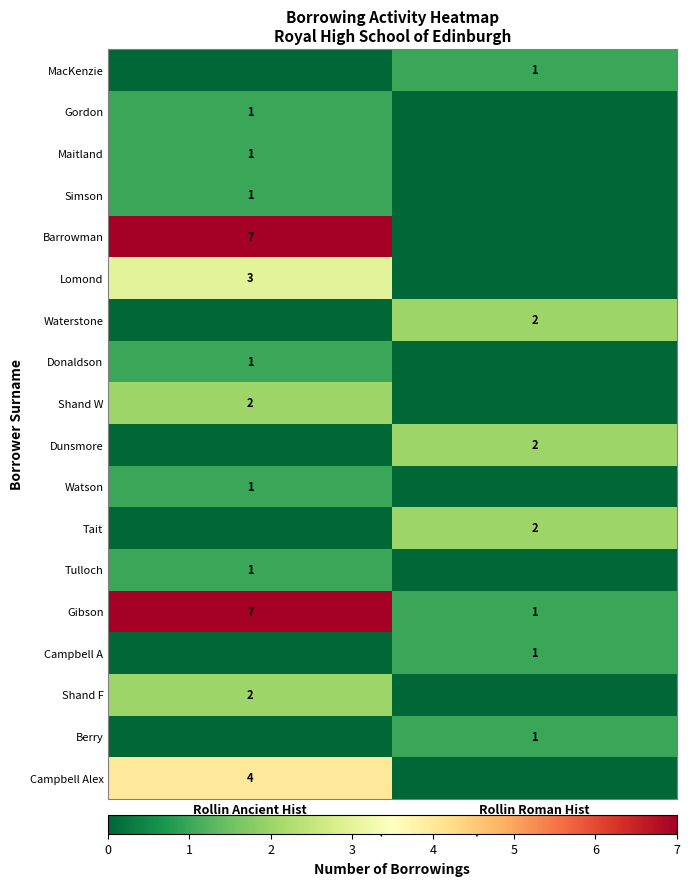

The Gibson series shows 7 at Rollin Ancient Hist. True or false?

True